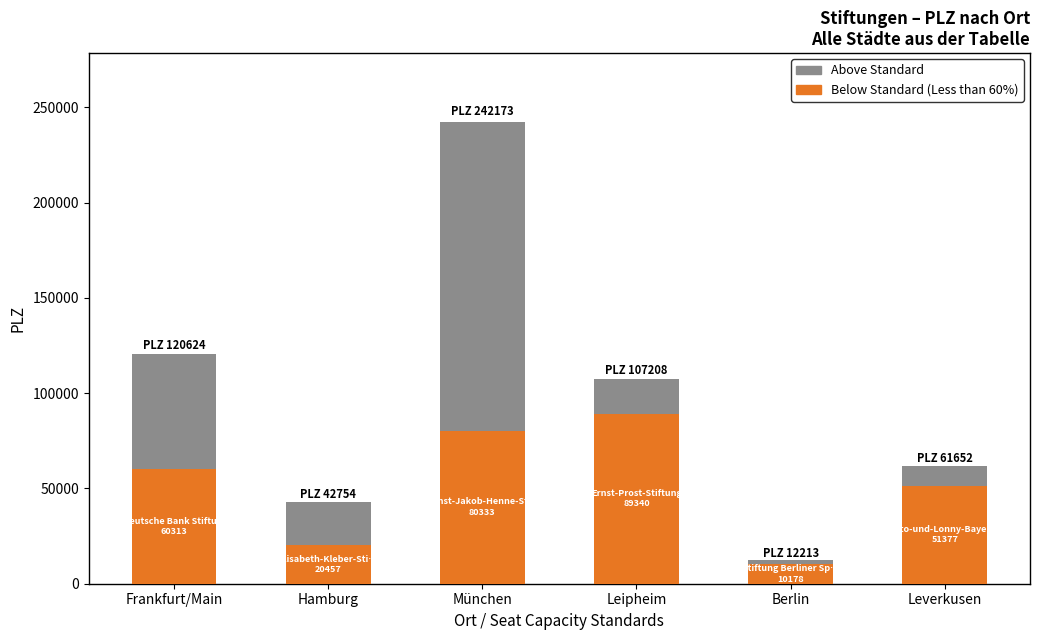

Which series changed the most between Frankfurt/Main and Leverkusen?

Above Standard